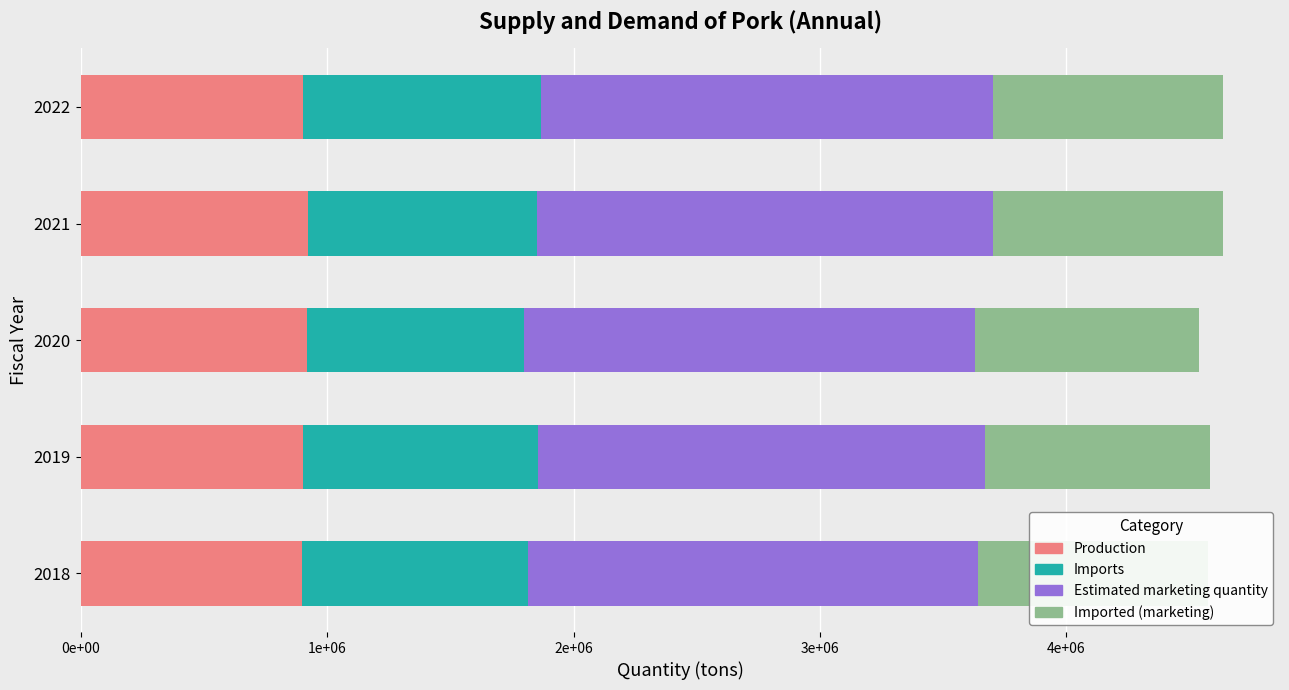

What are all the series names shown in the legend?

Production, Imports, Estimated marketing quantity, Imported (marketing)